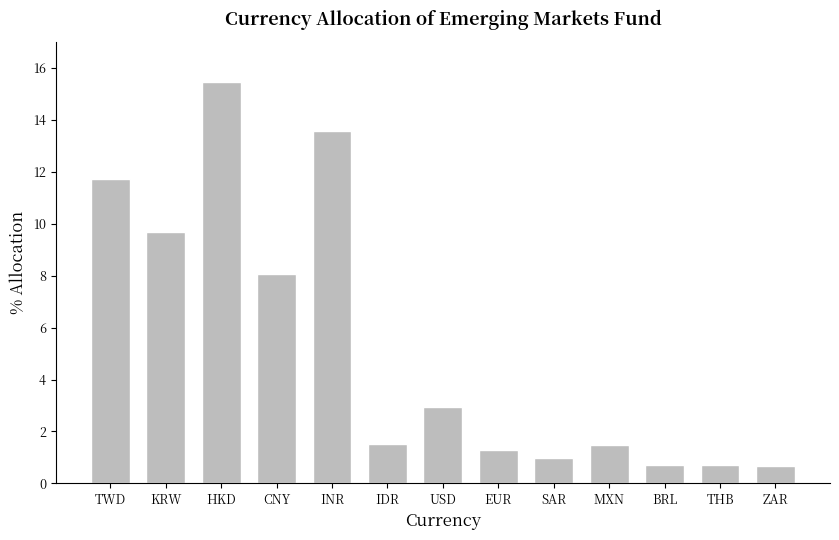

The value at TWD is 4.0. True or false?

False